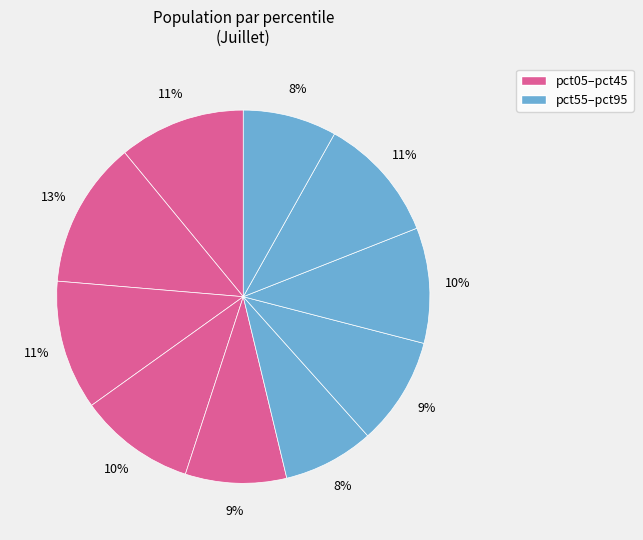

Which slice is the largest?

pct15